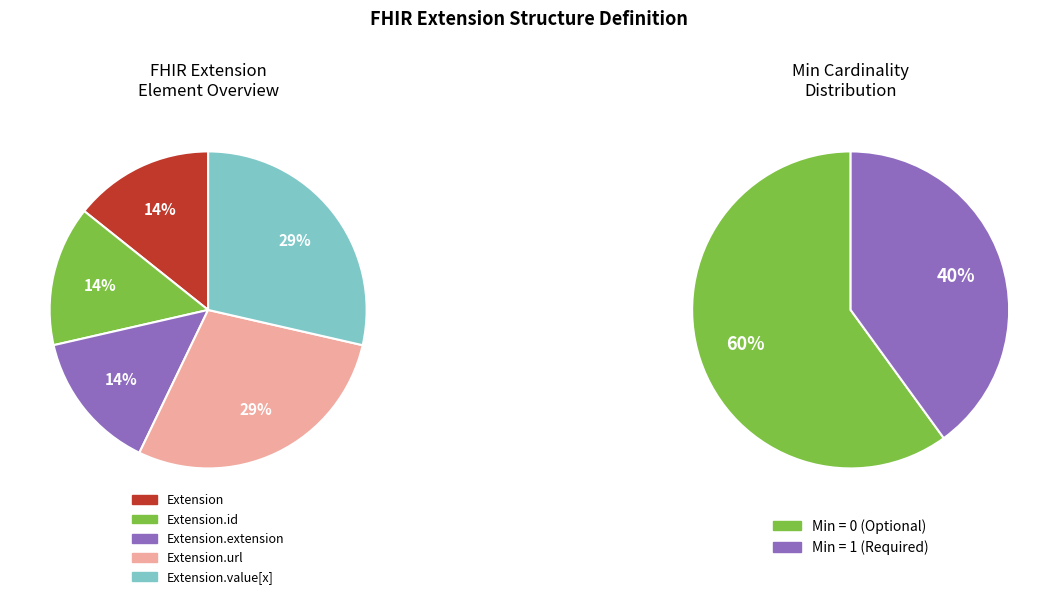

The Extension.extension slice represents 1% of the pie. True or false?

False